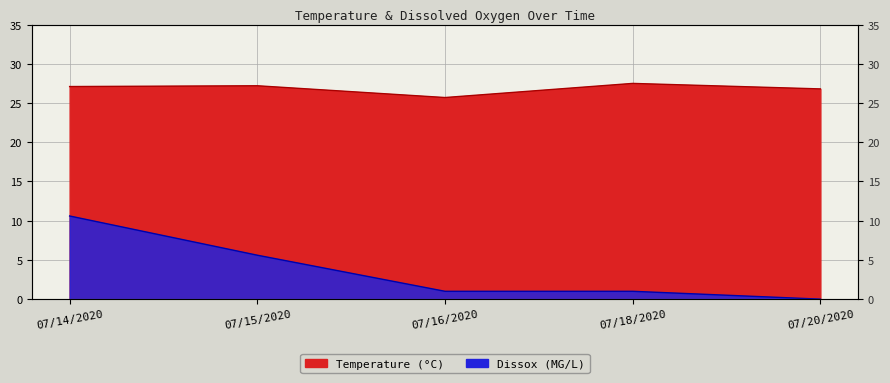

Which label corresponds to the largest value in the chart?

07/18/2020